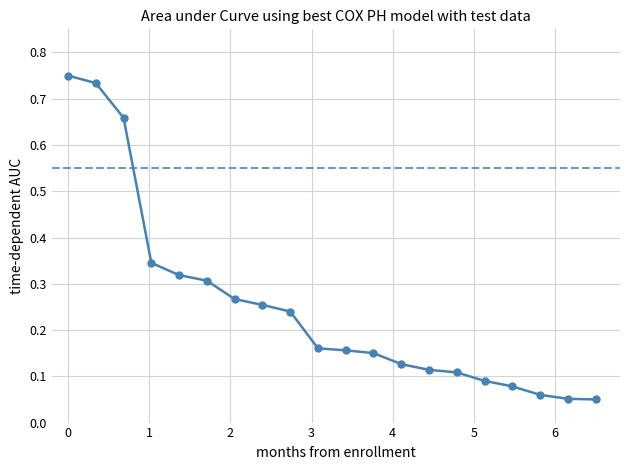

What is the sum of all values?

5.0